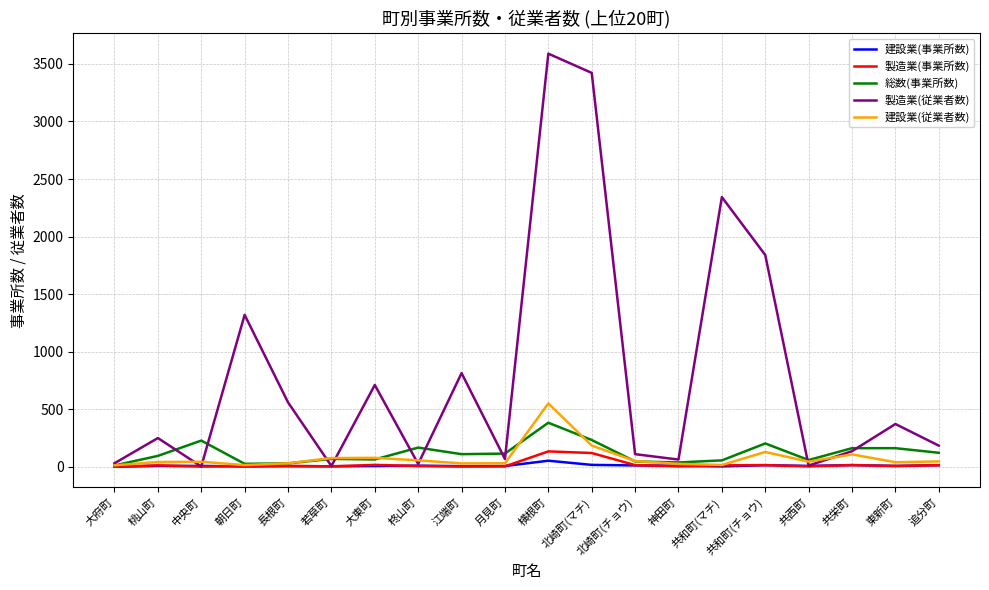

The value of 製造業(事業所数) at 横根町 is 134. True or false?

True